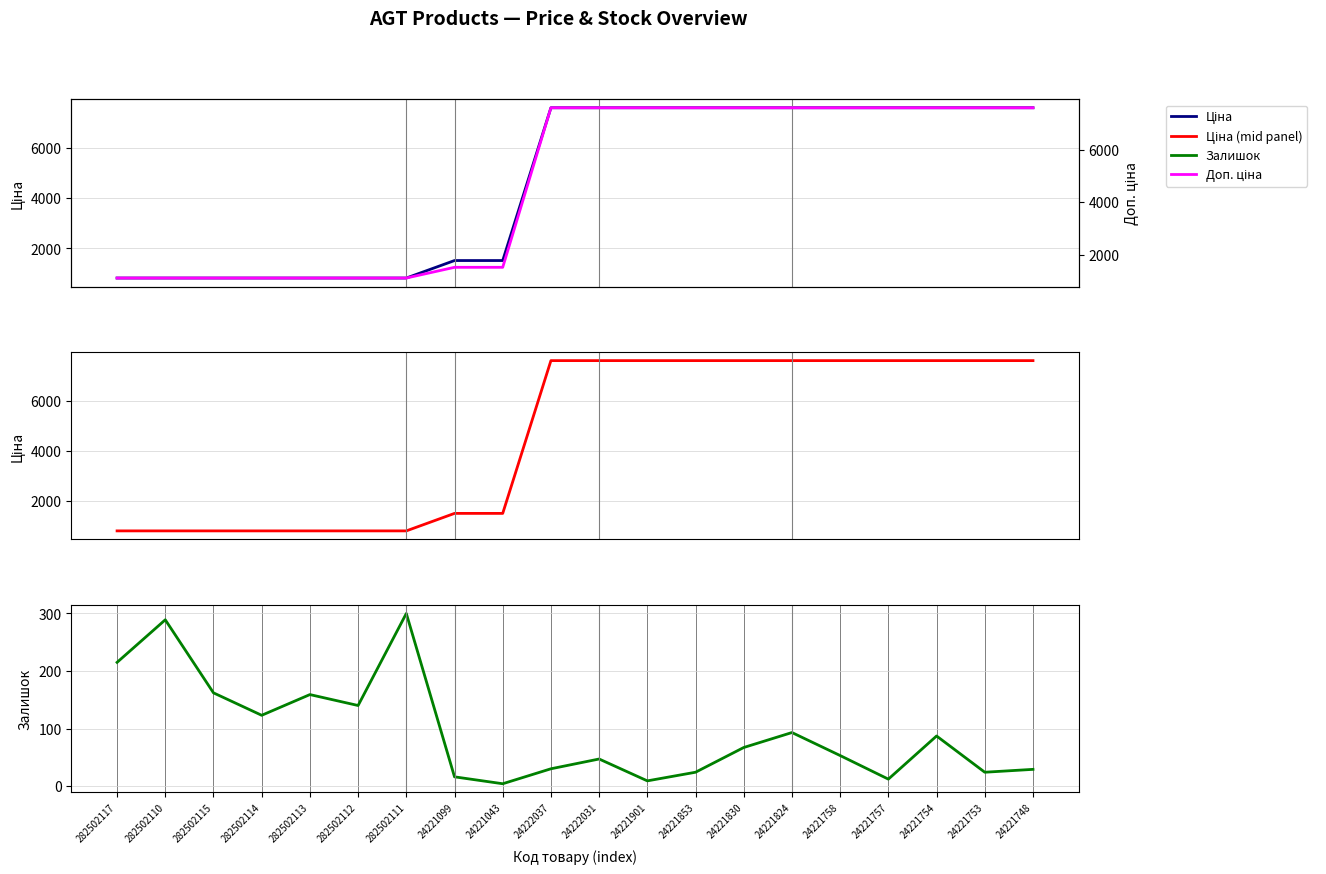

Does the chart display data point markers on the line(s)?

No